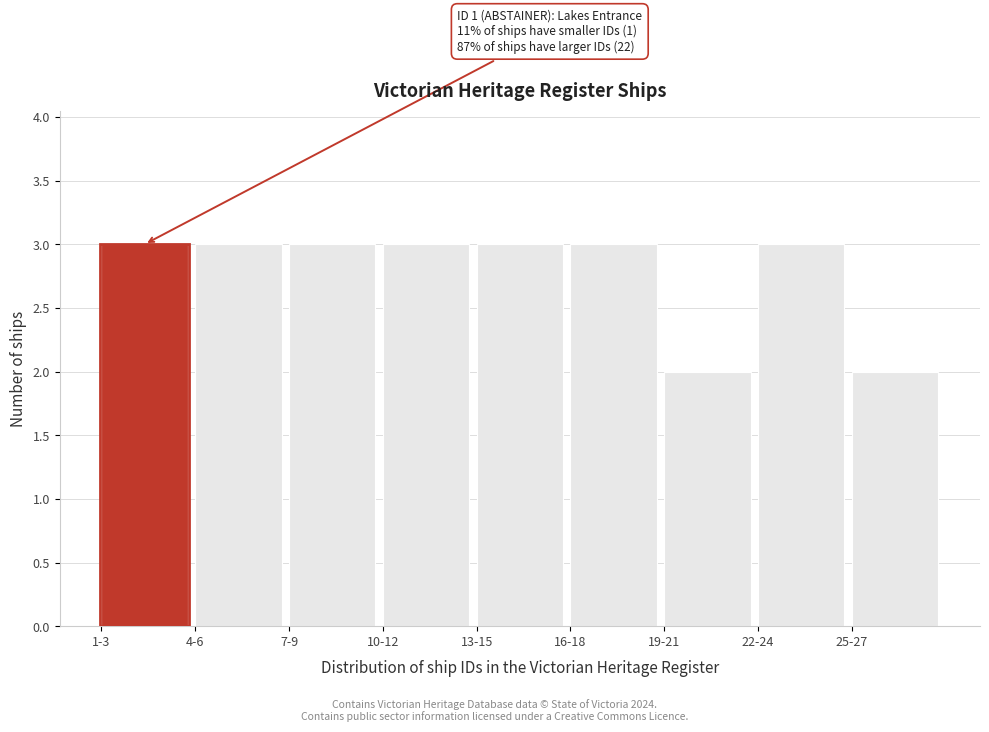

Reading right to left, extract all data points from this chart.

25-27=2	22-24=3	19-21=2	16-18=3	13-15=3	10-12=3	7-9=3	4-6=3	1-3=3